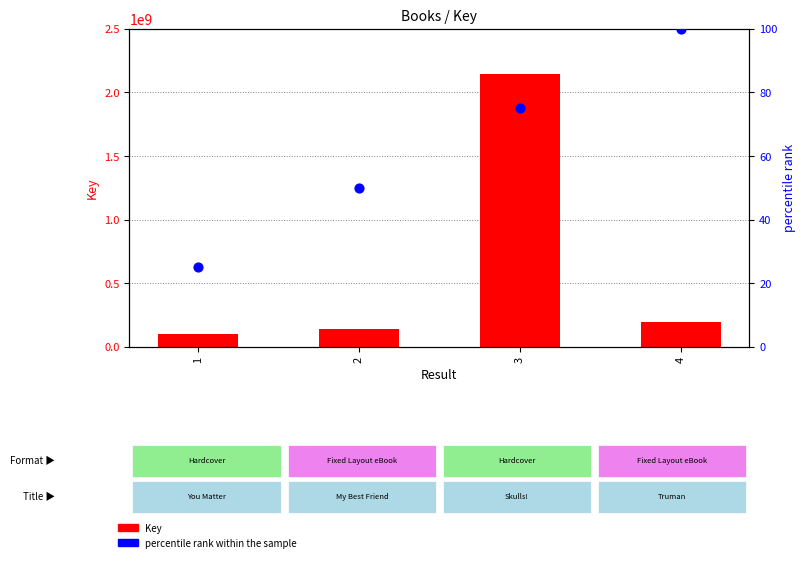

What are all the series names shown in the legend?

Key, percentile rank within the sample